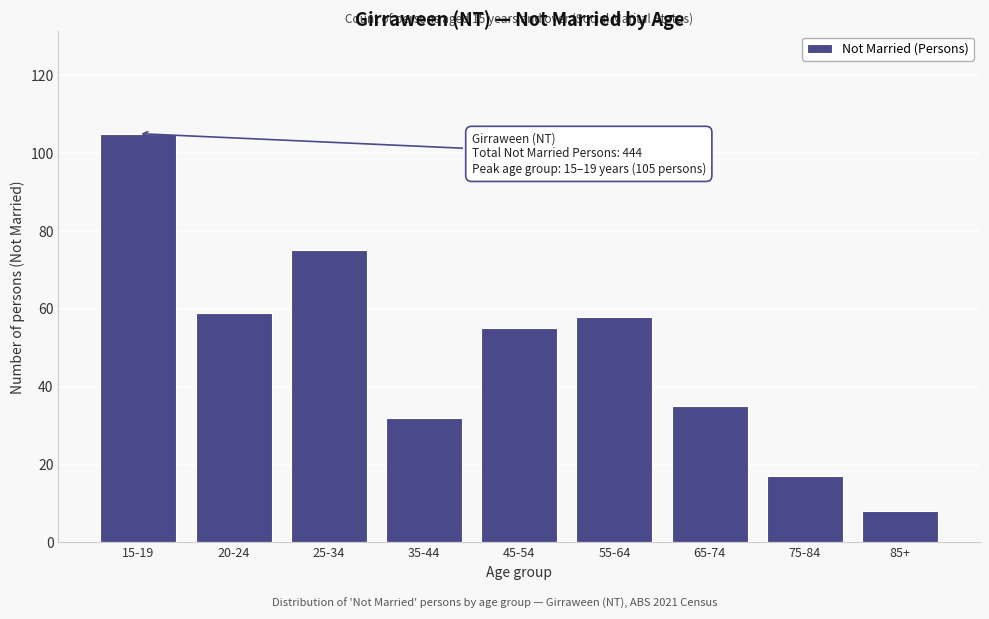

Reading right to left, what are all the values shown in this chart?

85+=8	75-84=17	65-74=35	55-64=58	45-54=55	35-44=32	25-34=75	20-24=59	15-19=105